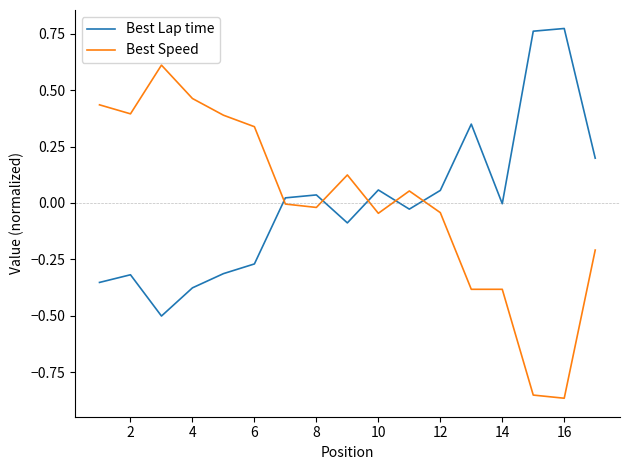

True or false: Best Lap time and Best Speed cross at least once.

True